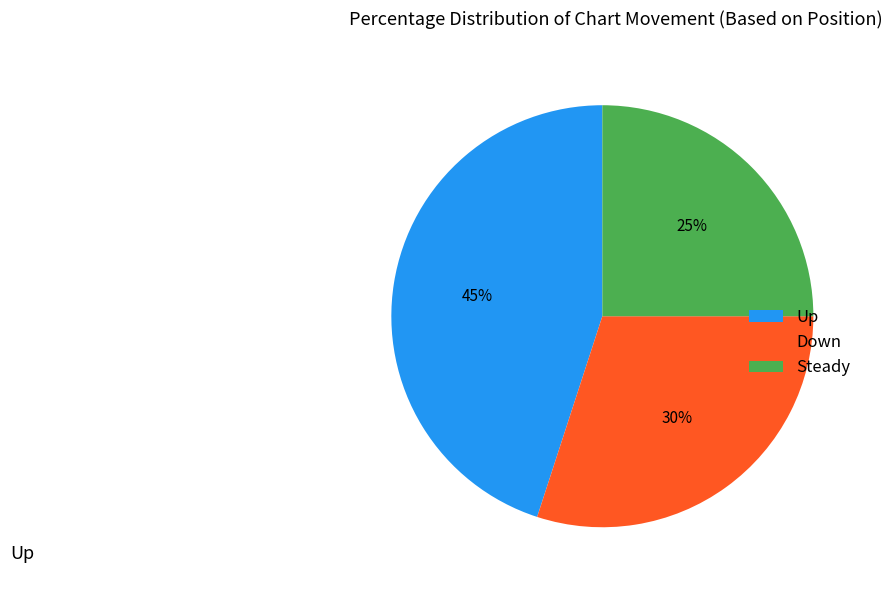

What is the largest slice in the pie chart?

Up